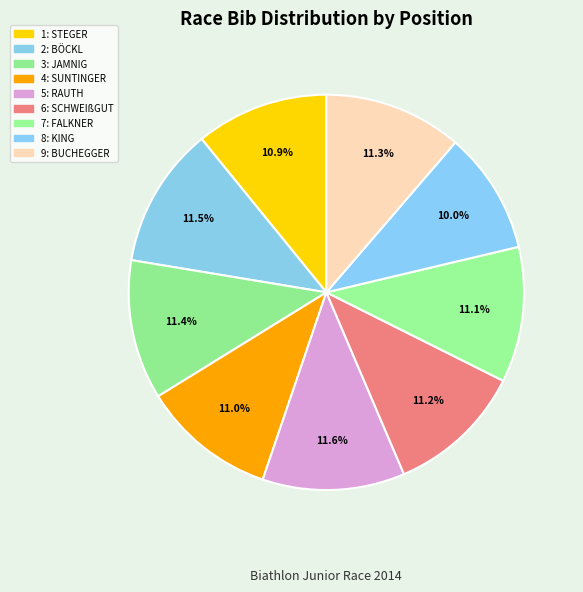

Approximately how many times larger is the value at 3: JAMNIG compared to 8: KING?

1.1